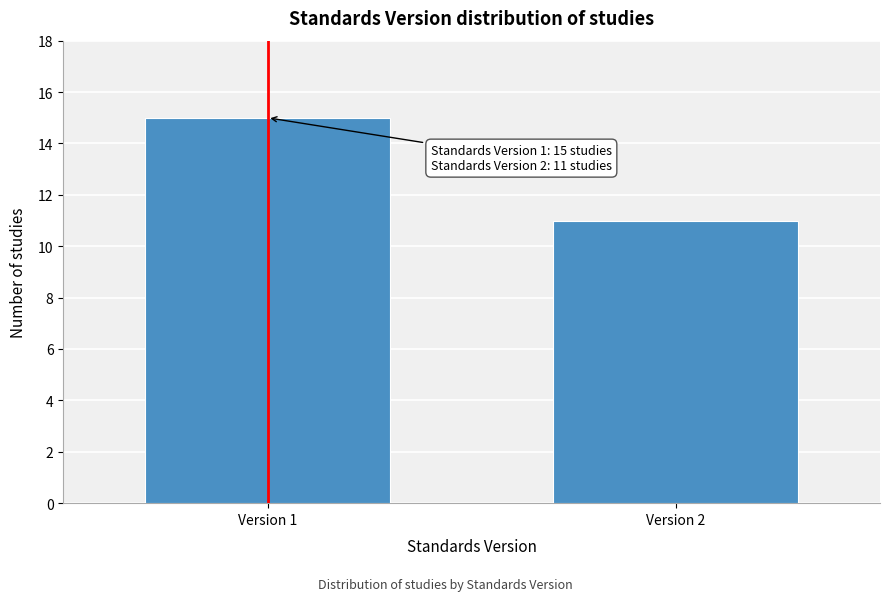

Reading left to right, extract all data points from this chart.

15	11